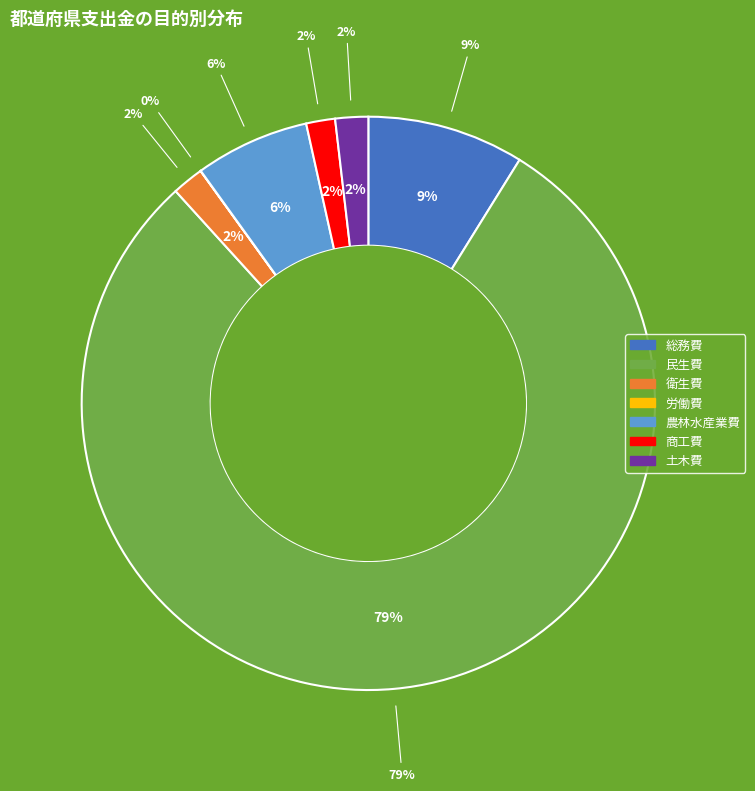

To the nearest percent, what is the difference between the 土木費 and 民生費 slice percentages?

78%